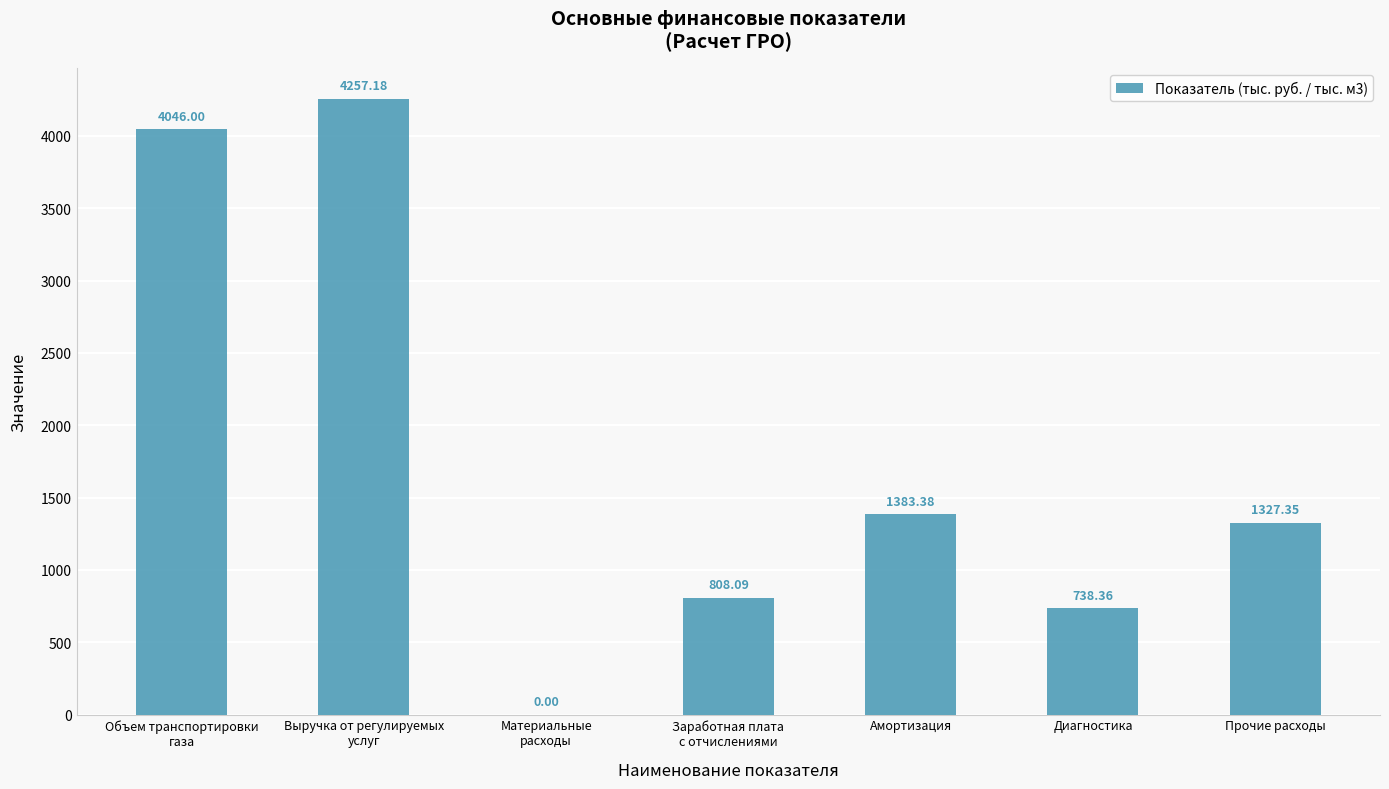

What is the sum of the values at Объем транспортировки
газа and Прочие расходы?

5373.4